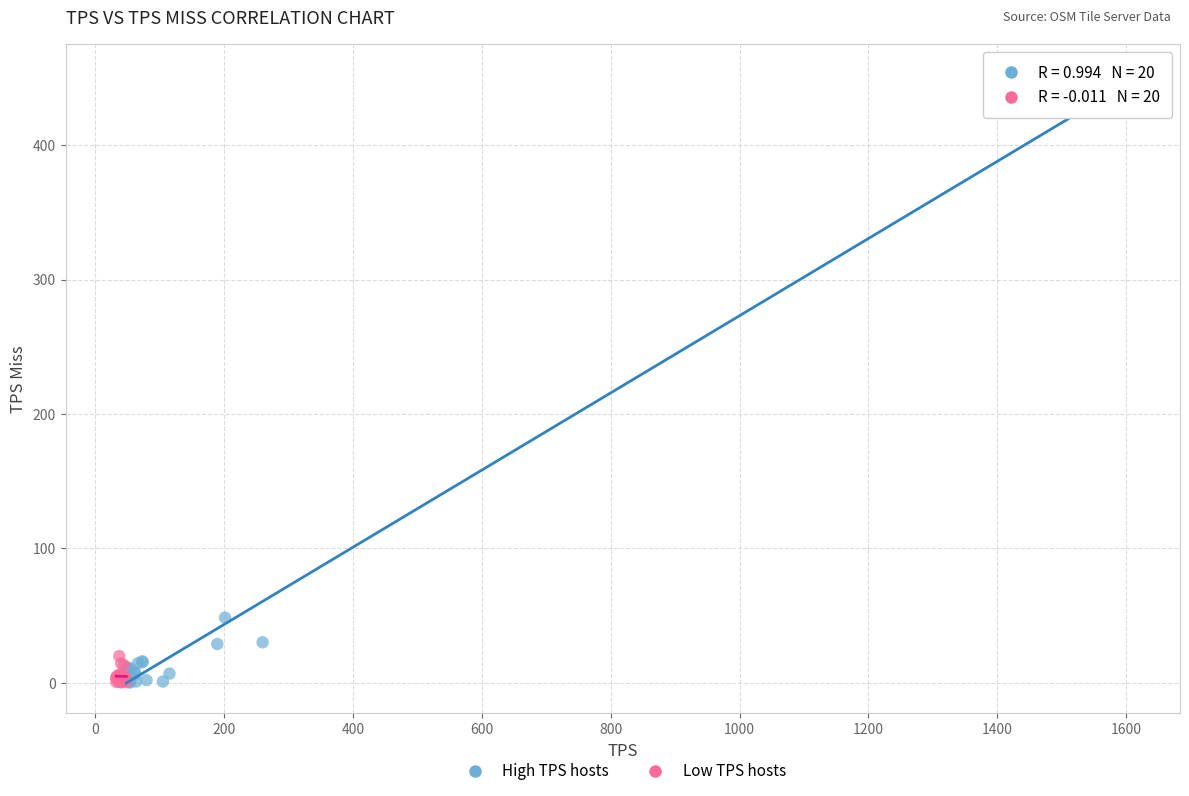

What are all the series names shown in the legend?

High TPS hosts, Low TPS hosts